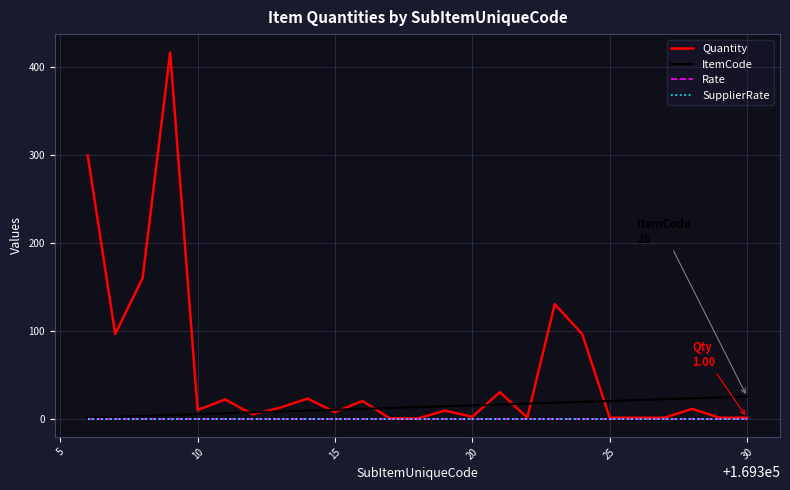

Which series has the largest total across all categories?

Quantity